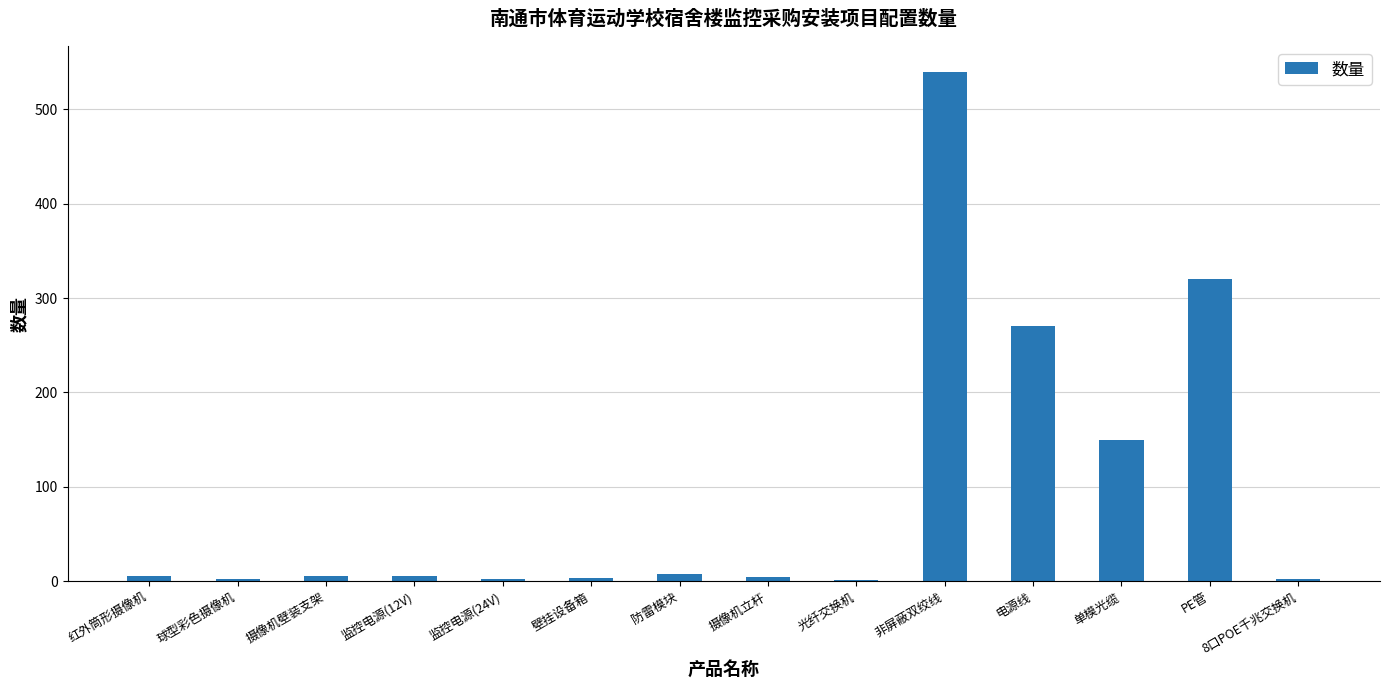

How many series are shown in this chart?

1